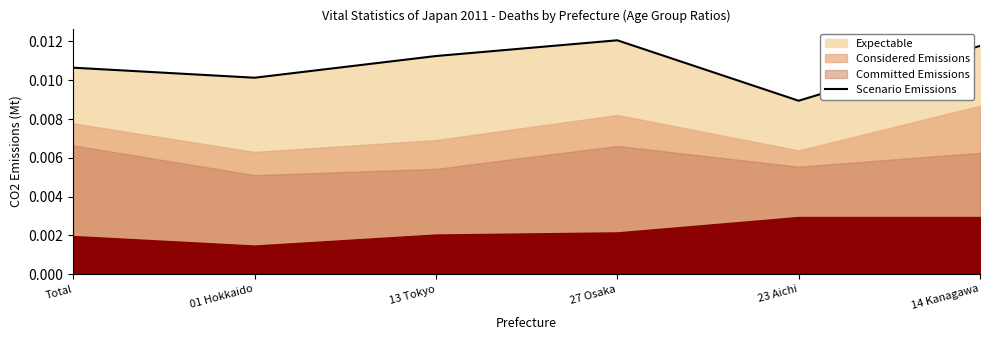

What is the label of the 1st point from the right?

14 Kanagawa